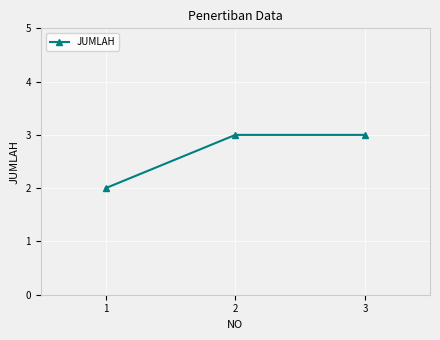

What is the sum of all values?

8